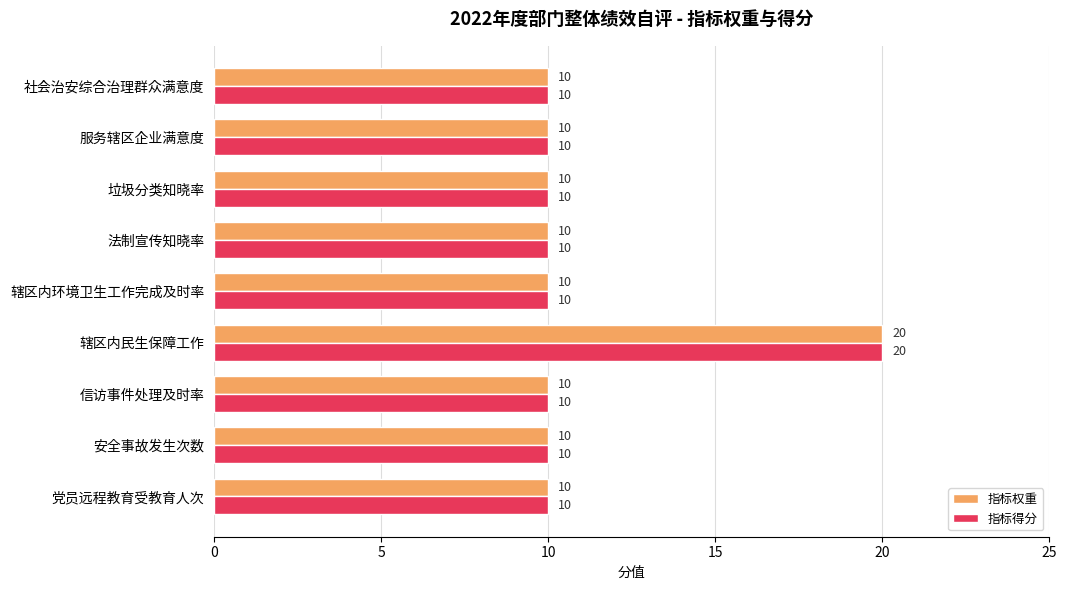

Read the 指标权重 value at 社会治安综合治理群众满意度.

10